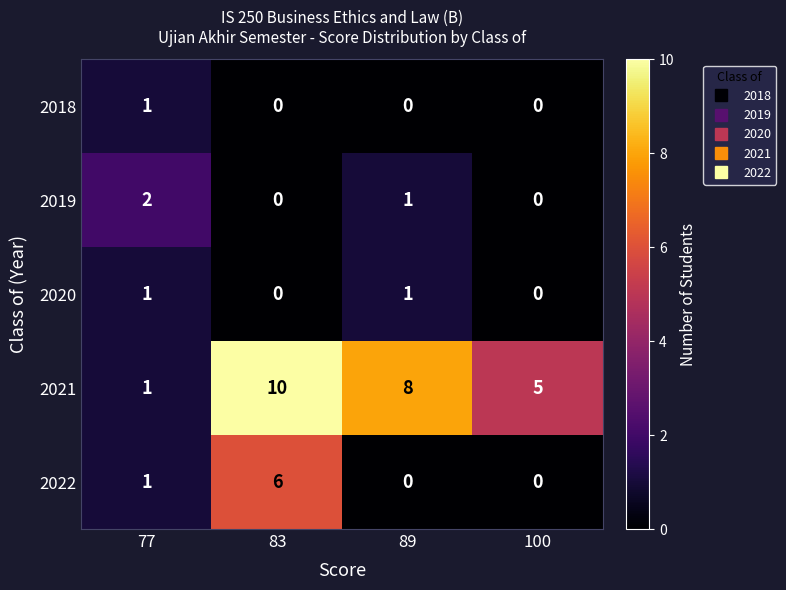

At which label does 2019 first exceed 1?

77